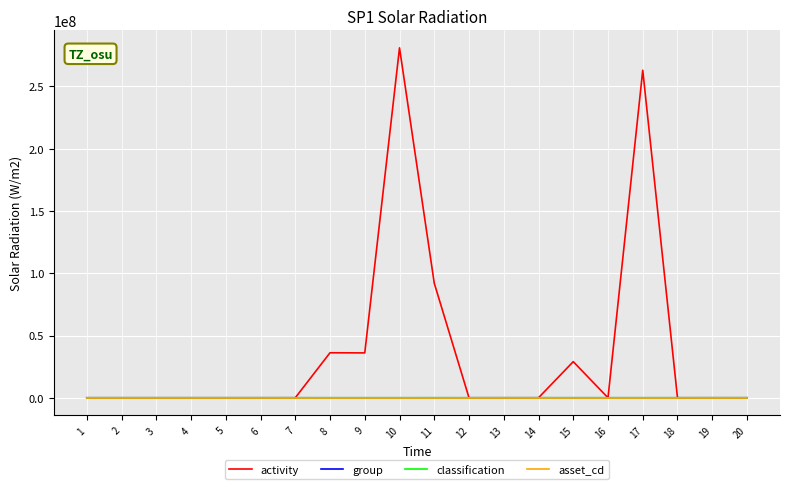

True or false: group has more than 0 points higher than both neighbors.

True